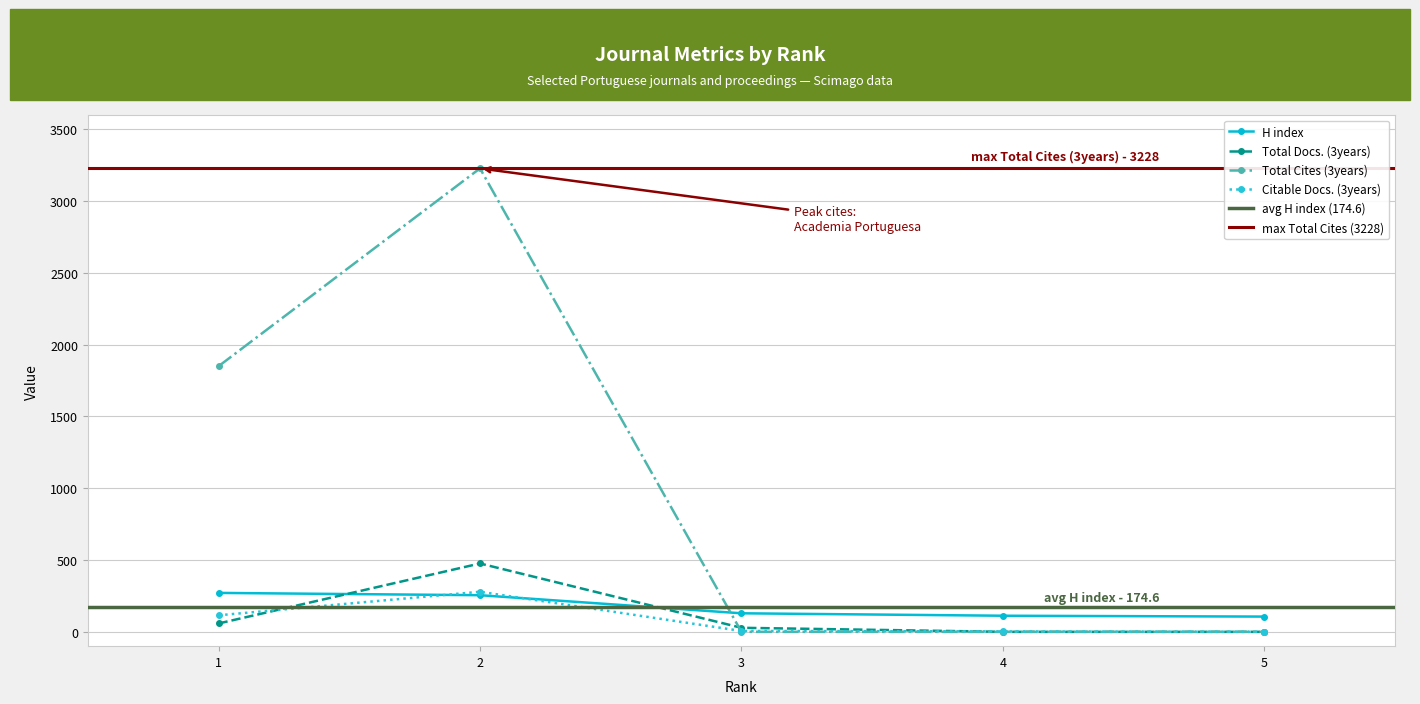

How many times do Total Cites (3years) and H index cross each other?

1